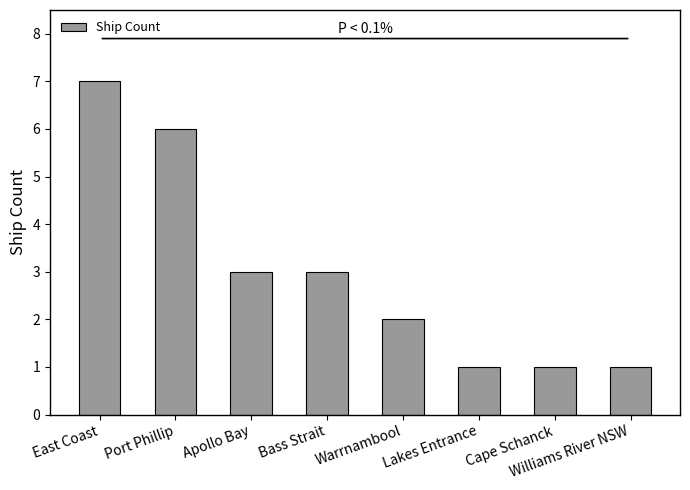

The value at Apollo Bay is 2. True or false?

False